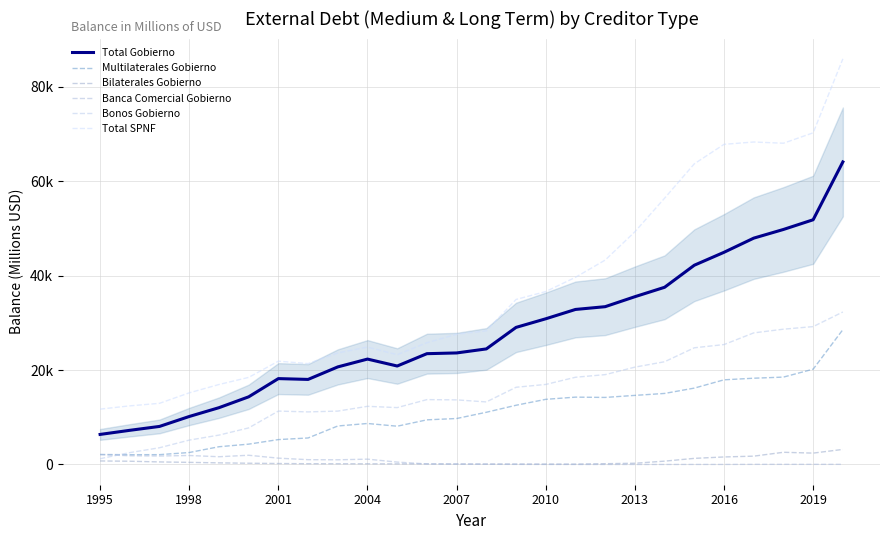

What is the maximum value shown in the chart?

85895.9